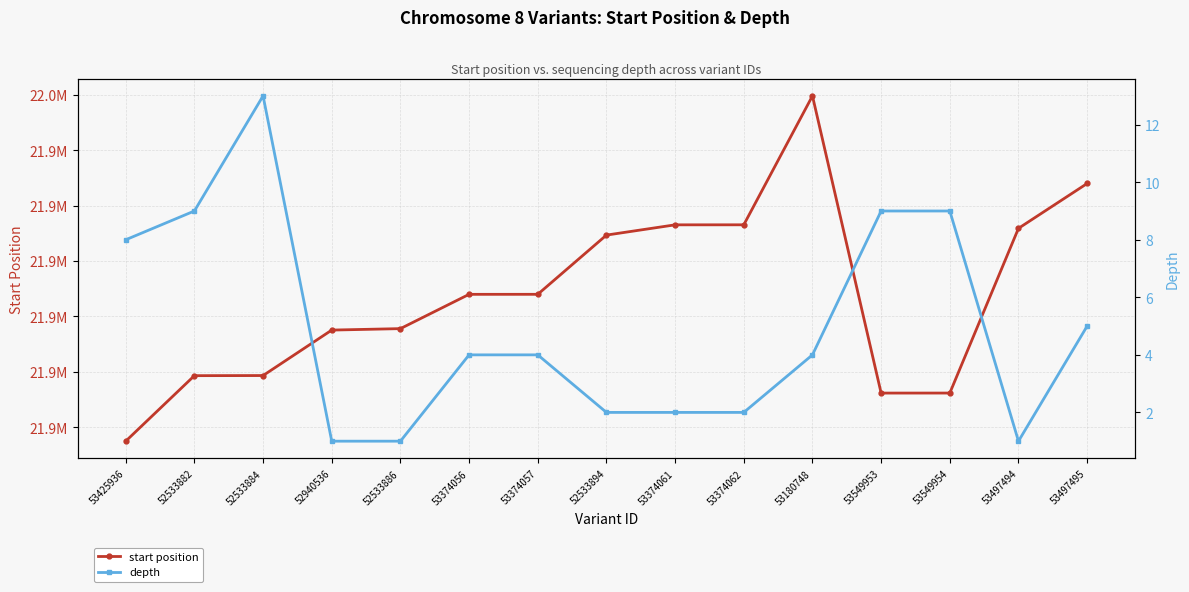

The value of start position at 52940536 is 21933771. True or false?

True